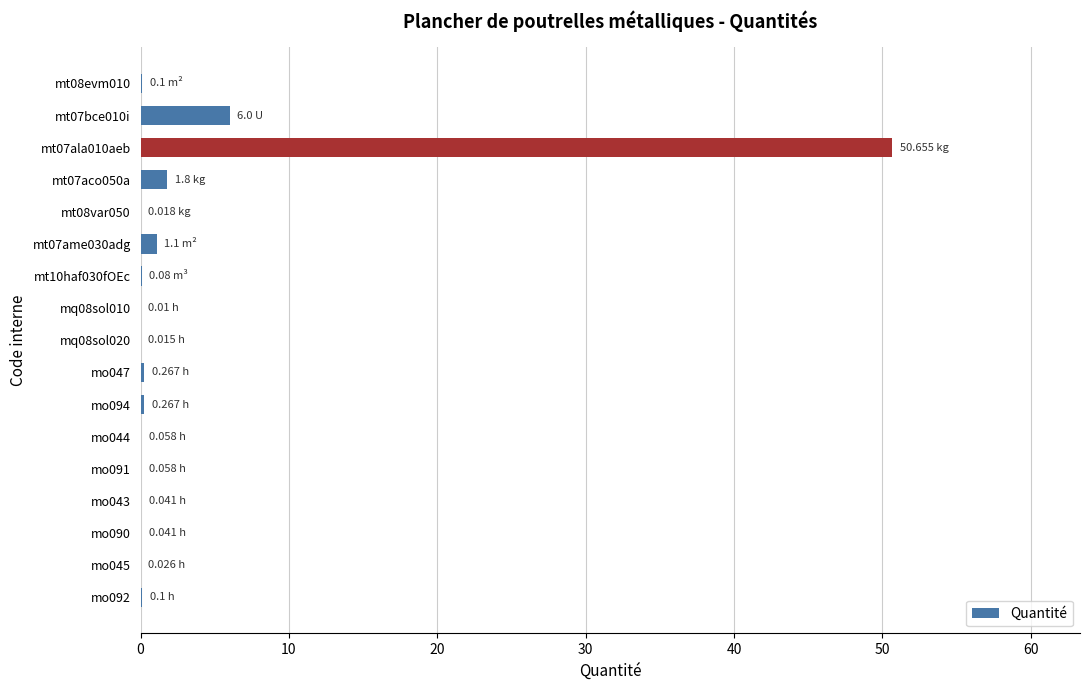

What is the sum of all values?

60.6